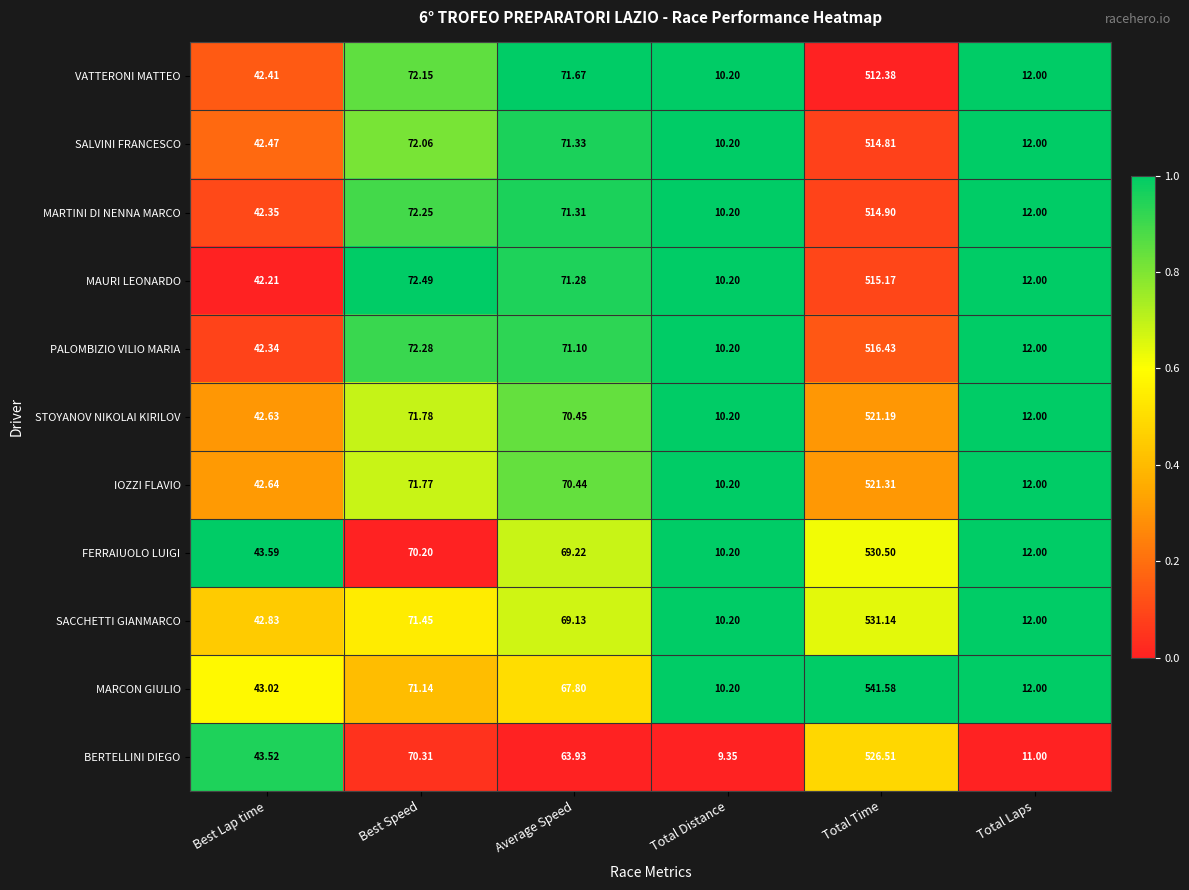

Which series changed the most between Best Speed and Total Distance?

MAURI LEONARDO